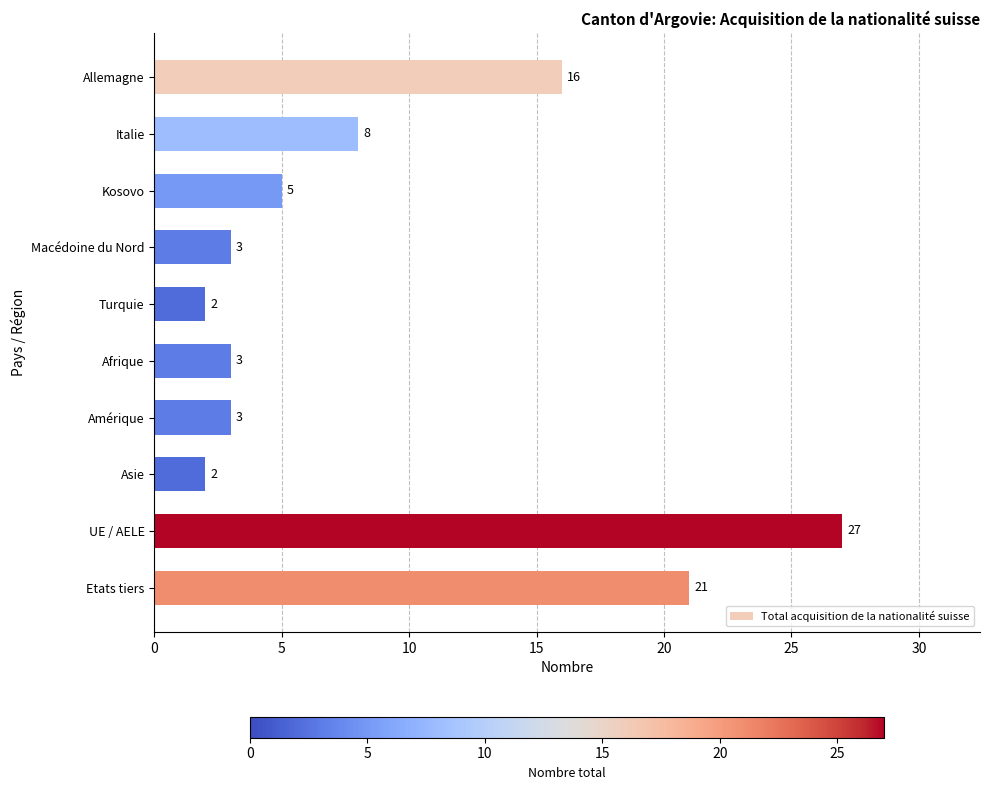

How many bars are there in total?

10